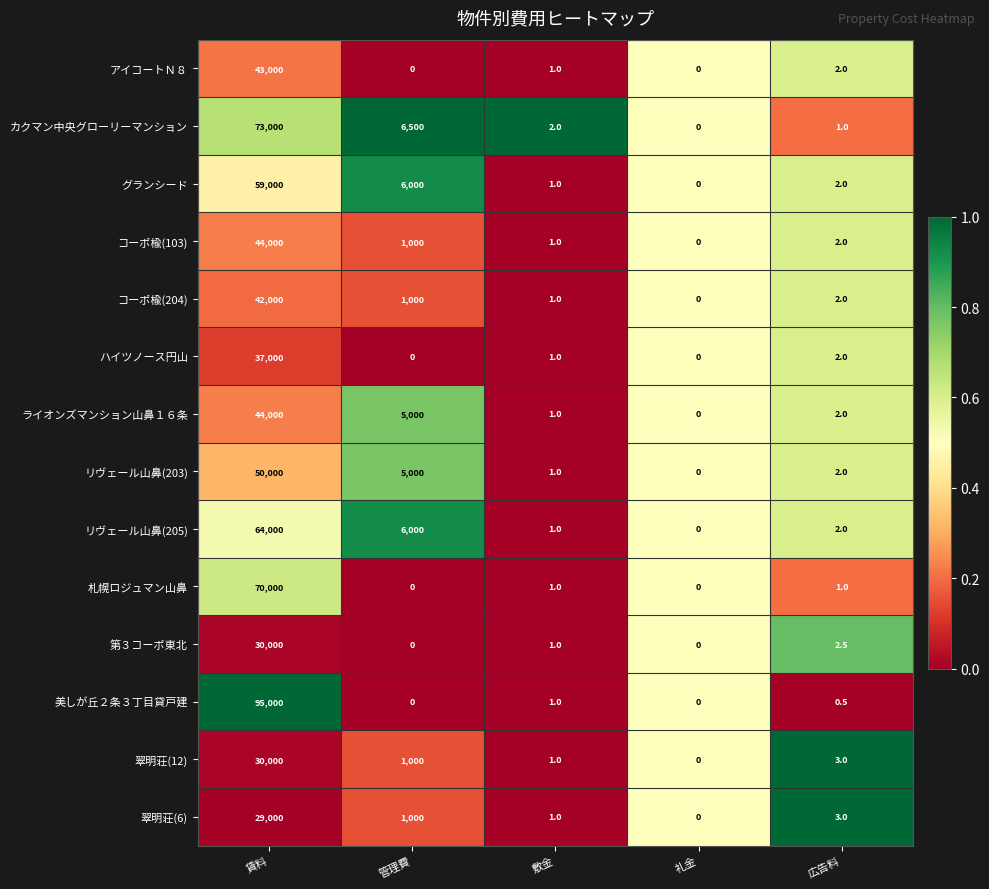

Is it true that 美しが丘２条３丁目貸戸建 equals 95000.0 at 賃料?

True